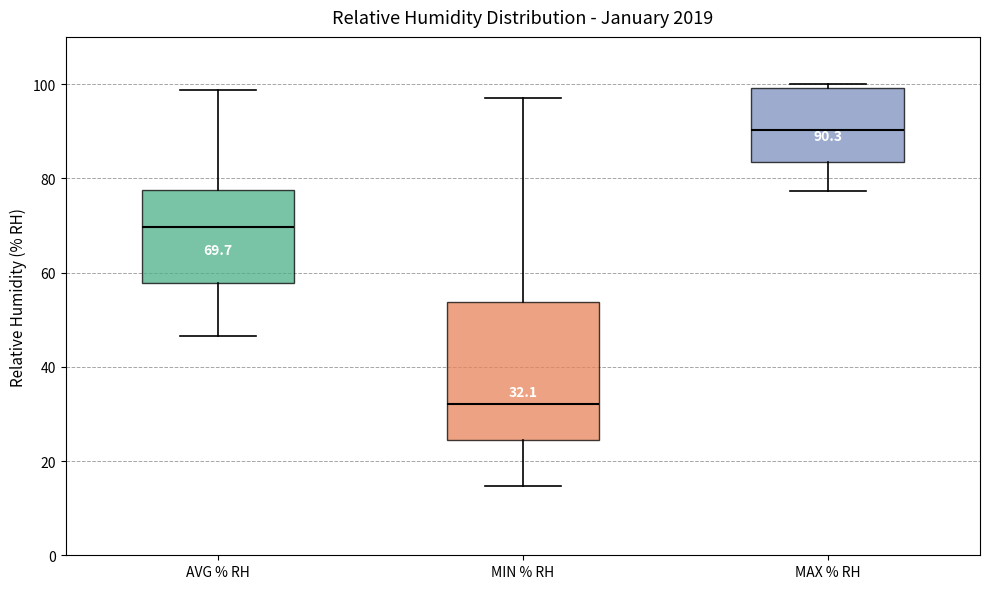

Which box has the highest median line?

MAX % RH